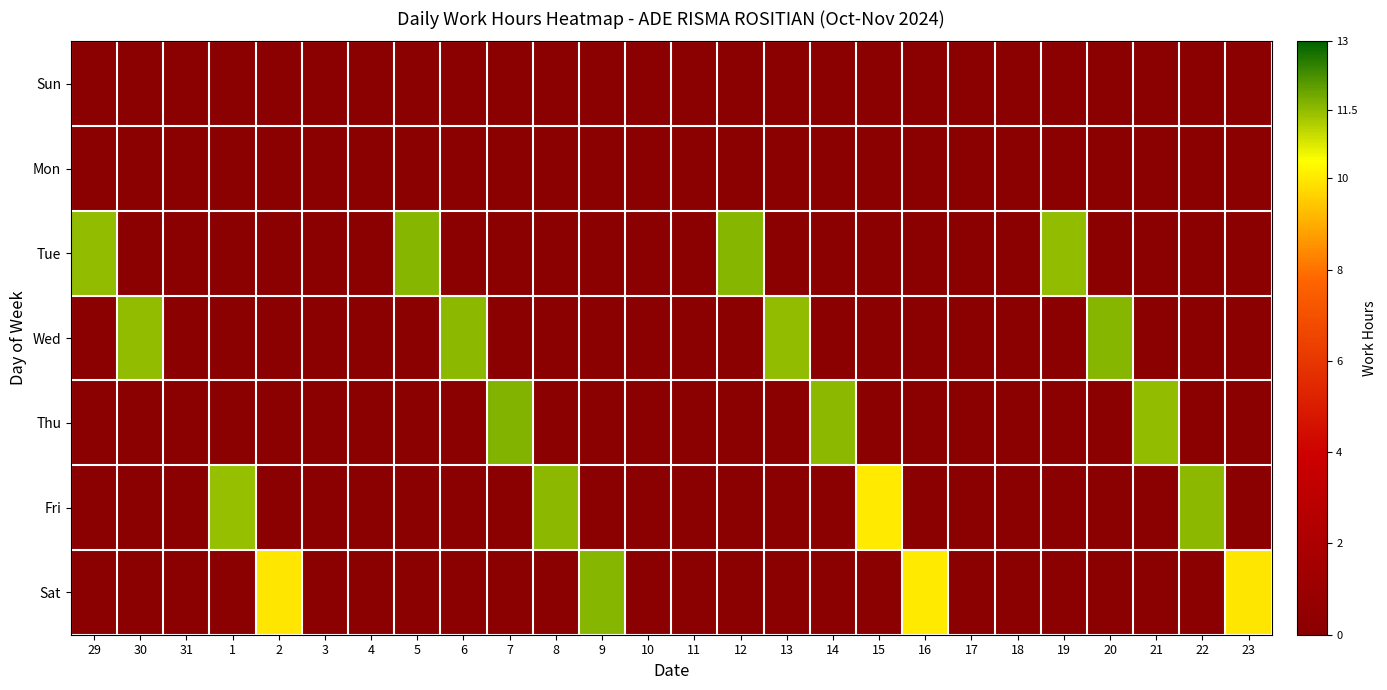

At 12, list the series in order from largest to smallest.

Tue, Sun, Mon, Wed, Thu, Fri, Sat